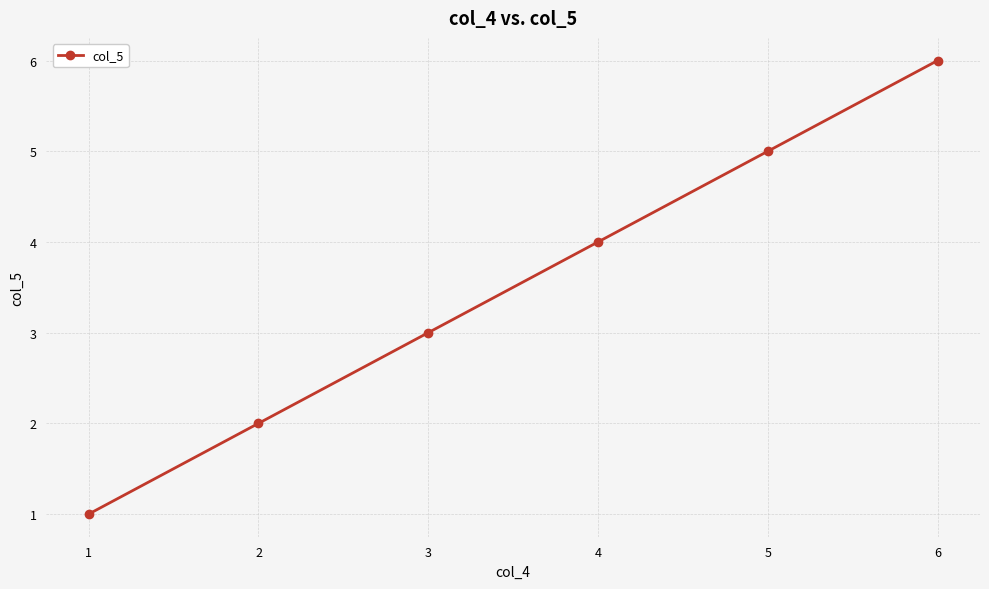

The chart shows a value of 5 at 3. True or false?

False